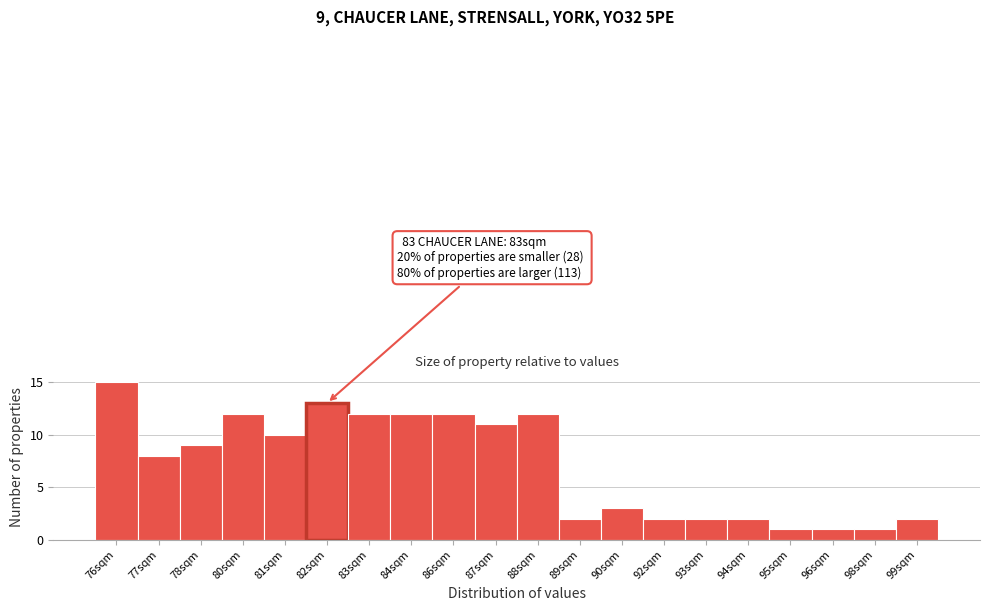

Reading right to left, what are all the values shown in this chart?

2	1	1	1	2	2	2	3	2	12	11	12	12	12	13	10	12	9	8	15